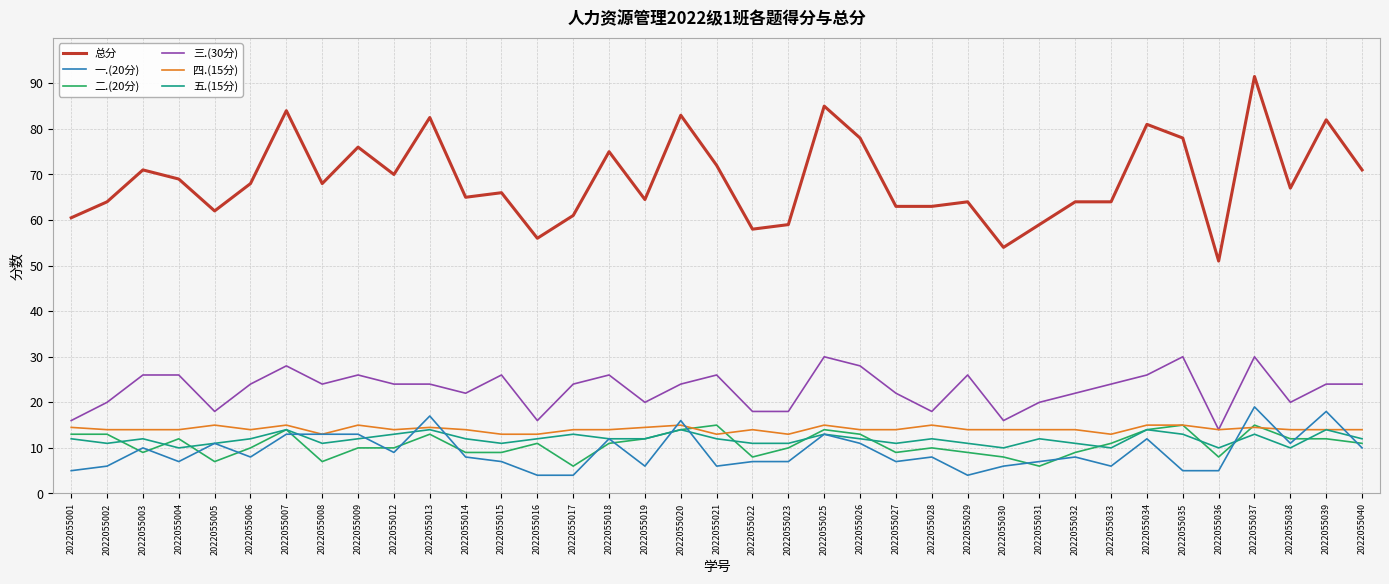

What is the sum of all 一.(20分) values?

339.0